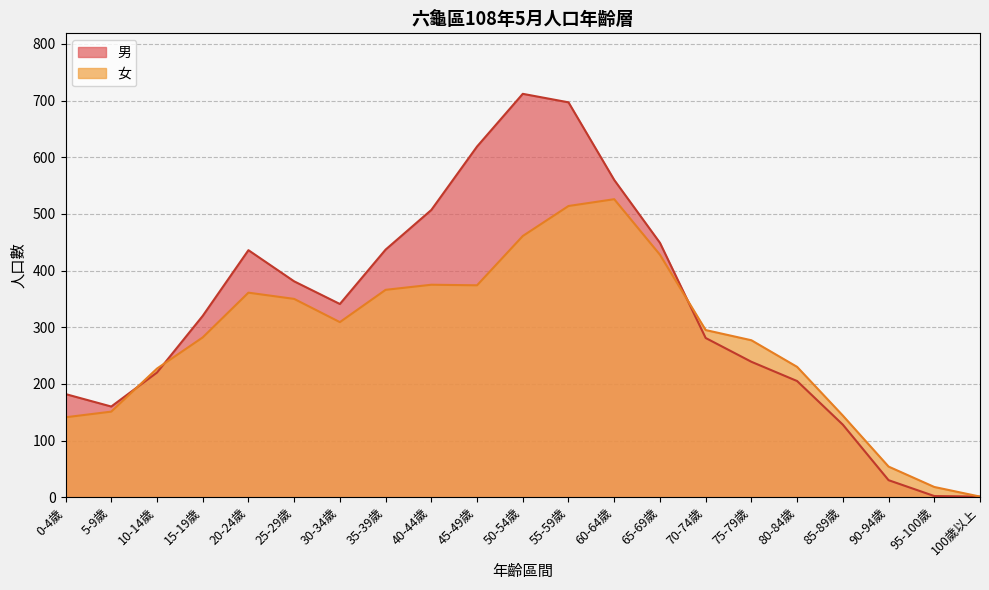

What value does the 男 series have at 85-89歲, to the nearest 50?

150